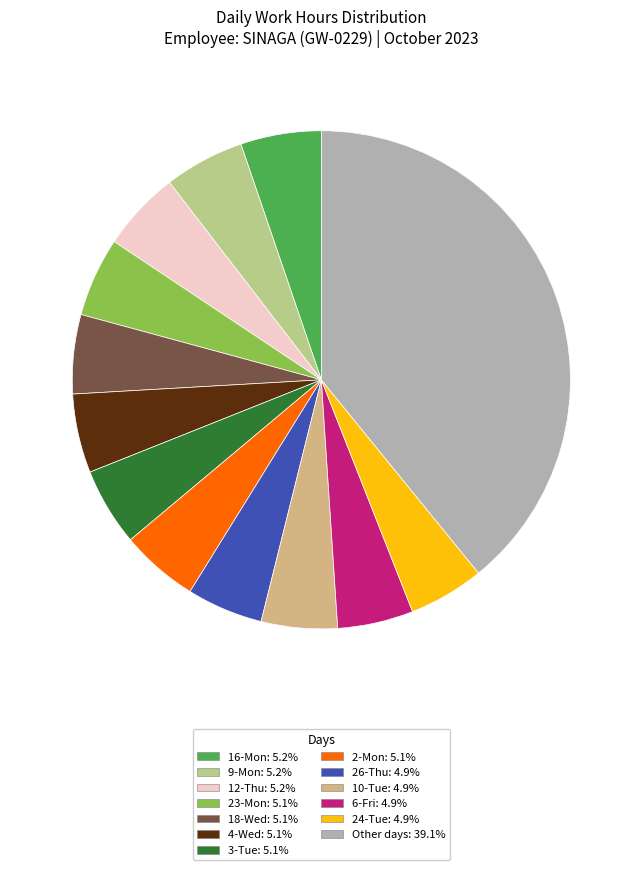

Is there a majority slice in this chart?

No